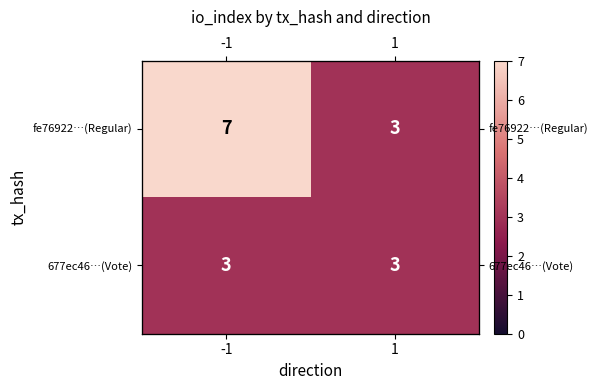

What is the spread (max minus min) of values at -1?

4